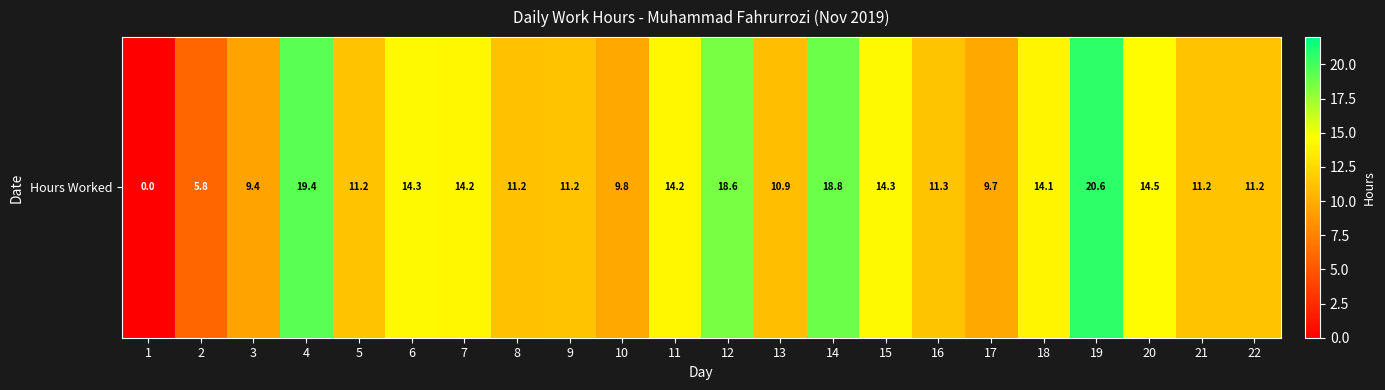

Reading right to left, list all the values displayed in this chart.

11.2	11.2	14.5	20.6	14.1	9.7	11.3	14.3	18.8	10.9	18.6	14.2	9.8	11.2	11.2	14.2	14.3	11.2	19.4	9.4	5.8	0.0